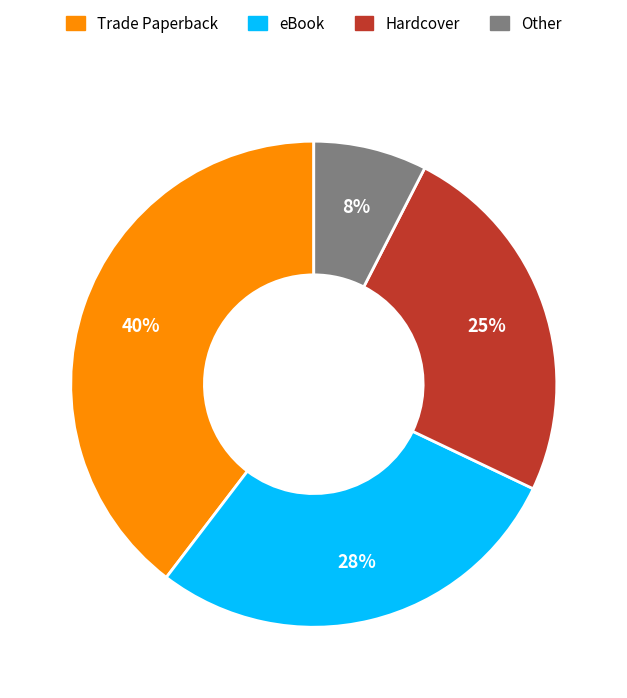

Does any single category account for the majority?

No